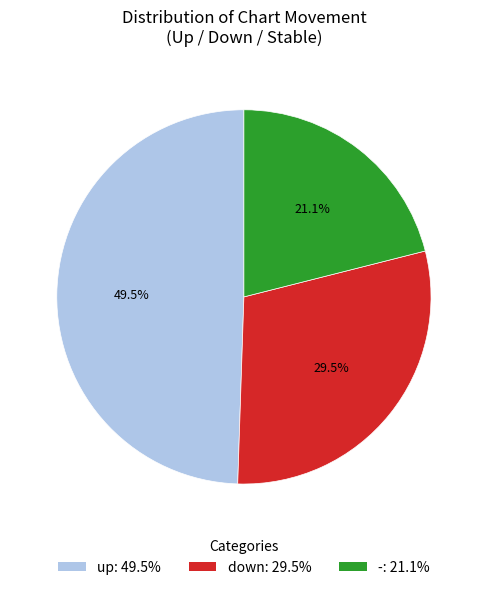

Which category has the biggest portion of the pie?

up